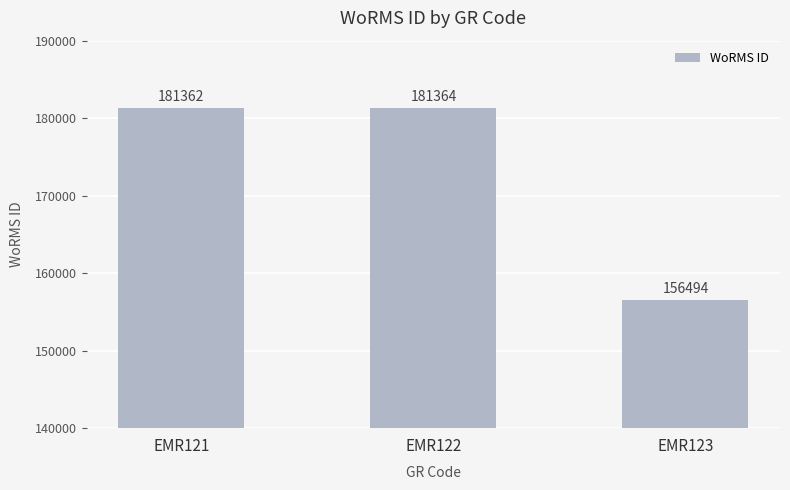

At which category does the chart reach its minimum across all series?

EMR123